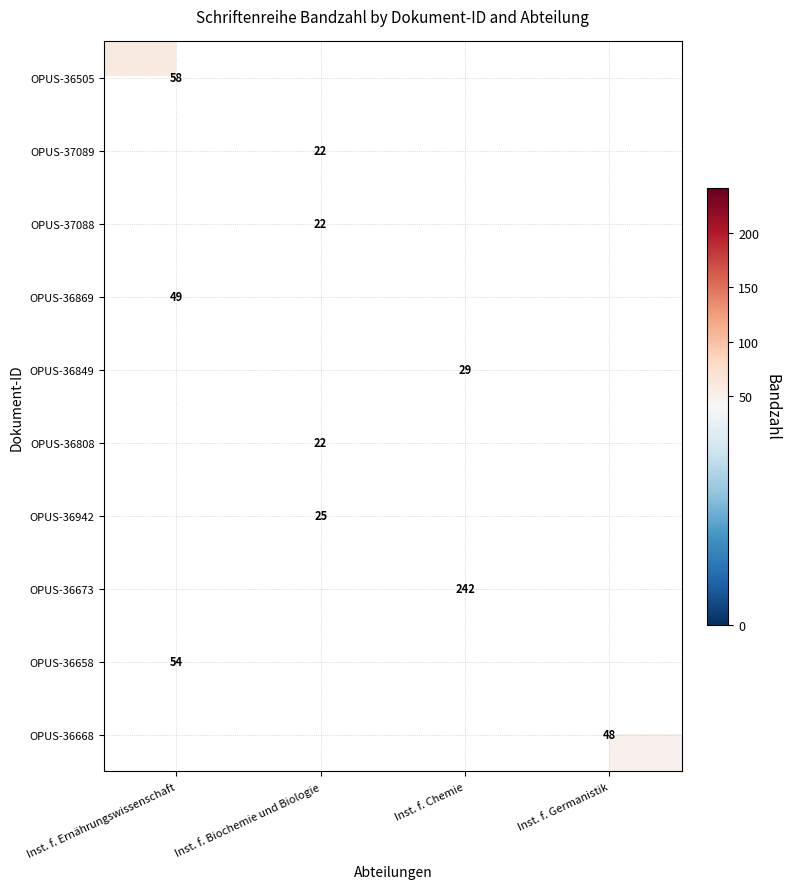

Is it true that OPUS-36673 equals 242 at Inst. f. Chemie?

True